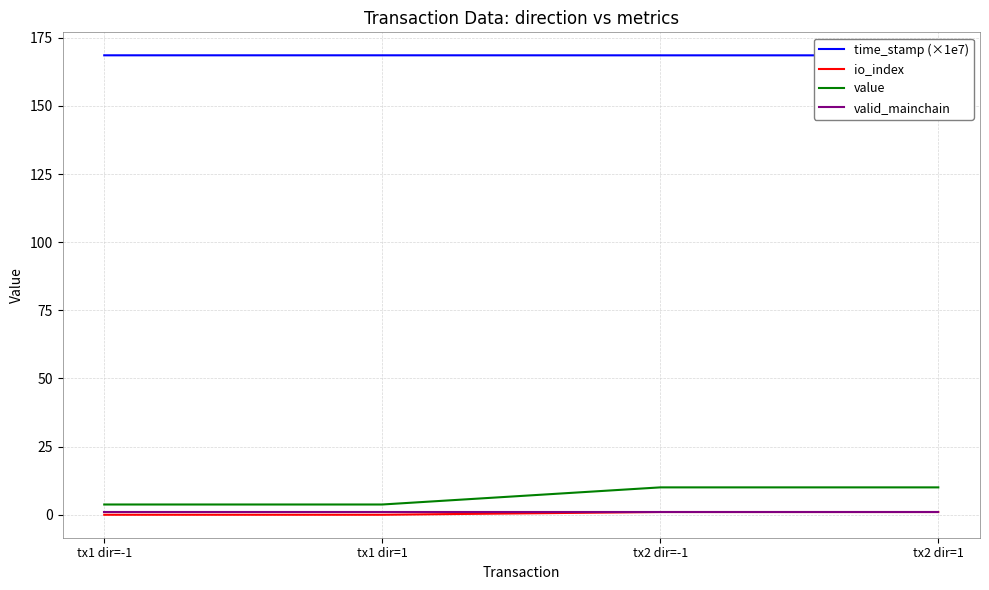

How many categories are shown in the chart?

4